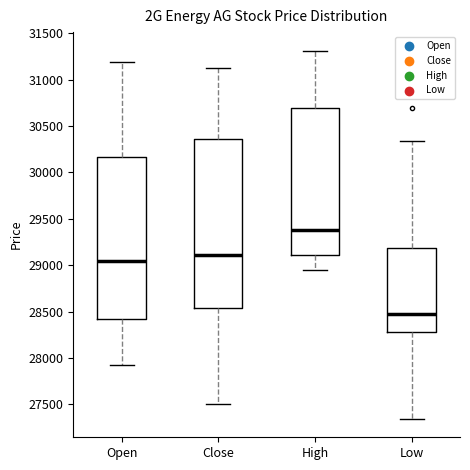

Which box is the tallest, from its lower edge to its upper edge?

Close